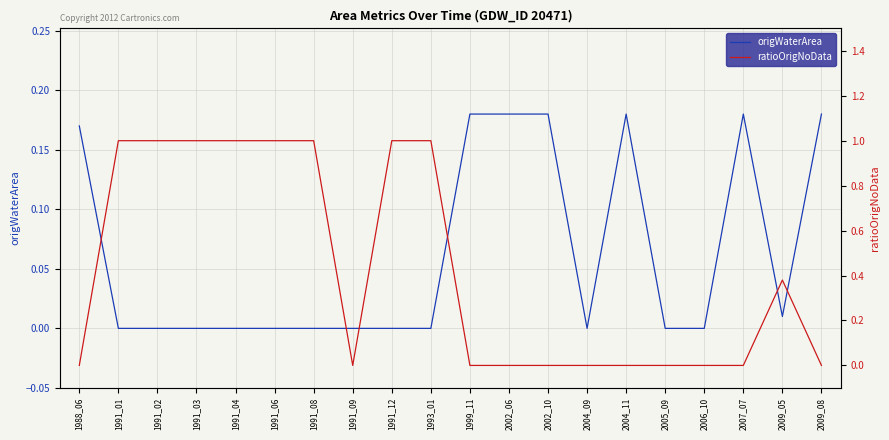

The value of ratioOrigNoData at 1991_08 is 1.7. True or false?

False